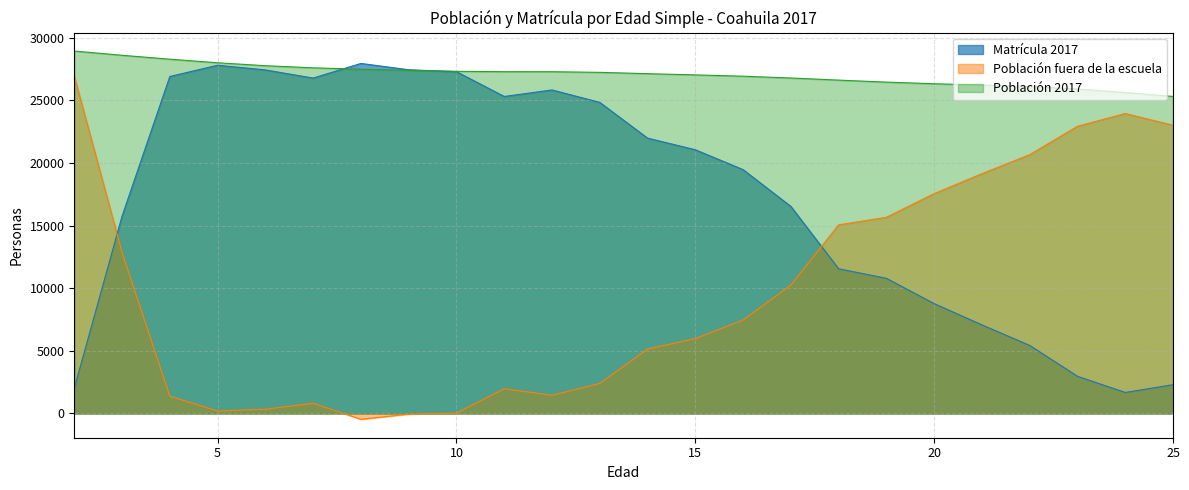

What is the total value across all series at 5?

55986